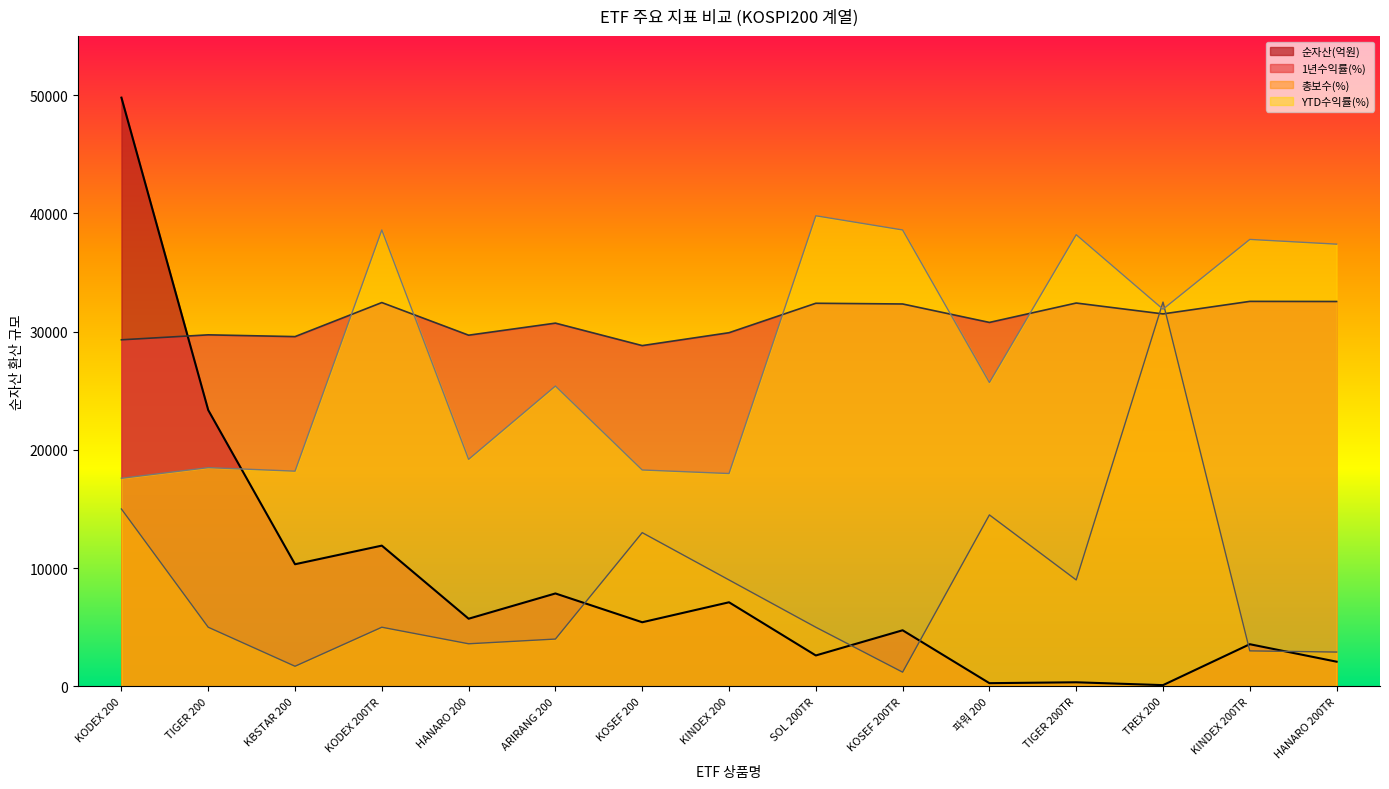

At which category is the sum across all series the highest?

KODEX 200